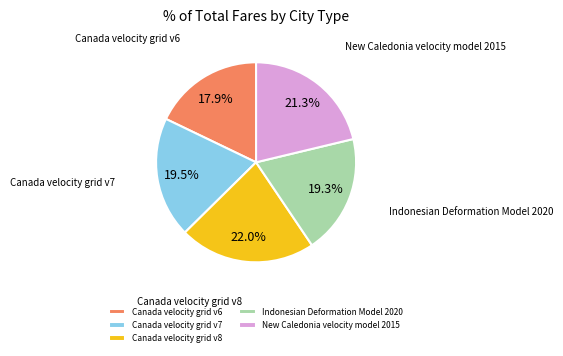

True or false: New Caledonia velocity model 2015 accounts for 32% of the total.

False